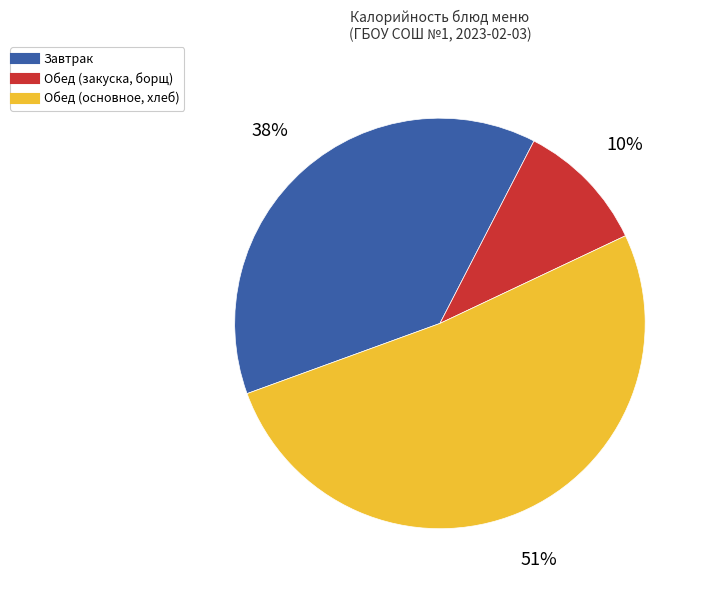

To the nearest percent, what is the difference between the largest and smallest slice percentages?

41%